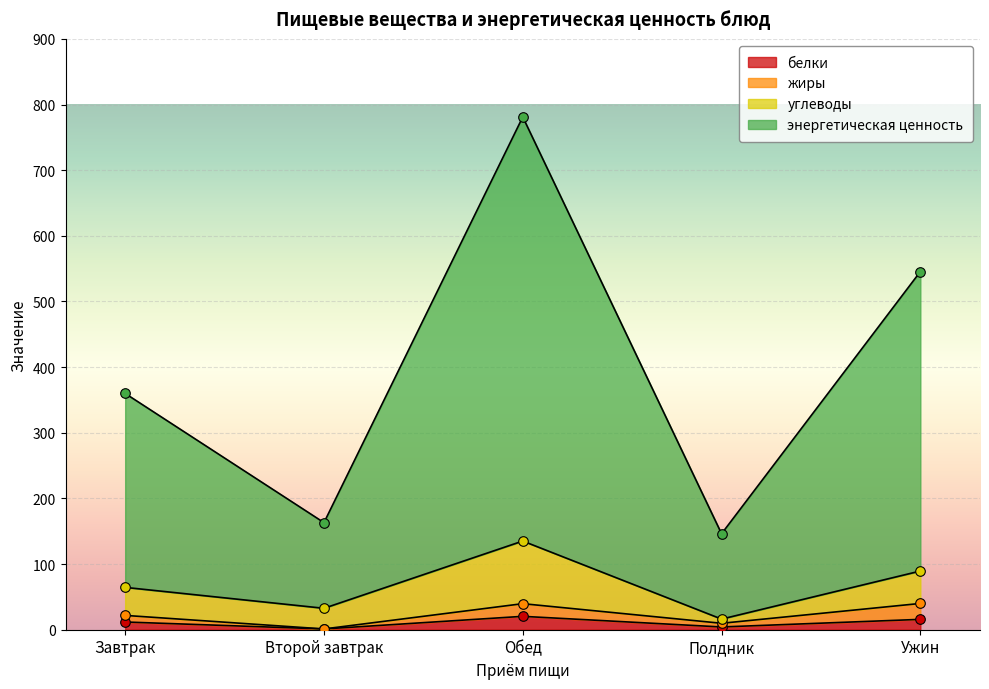

Which series contains the lowest Y value?

белки